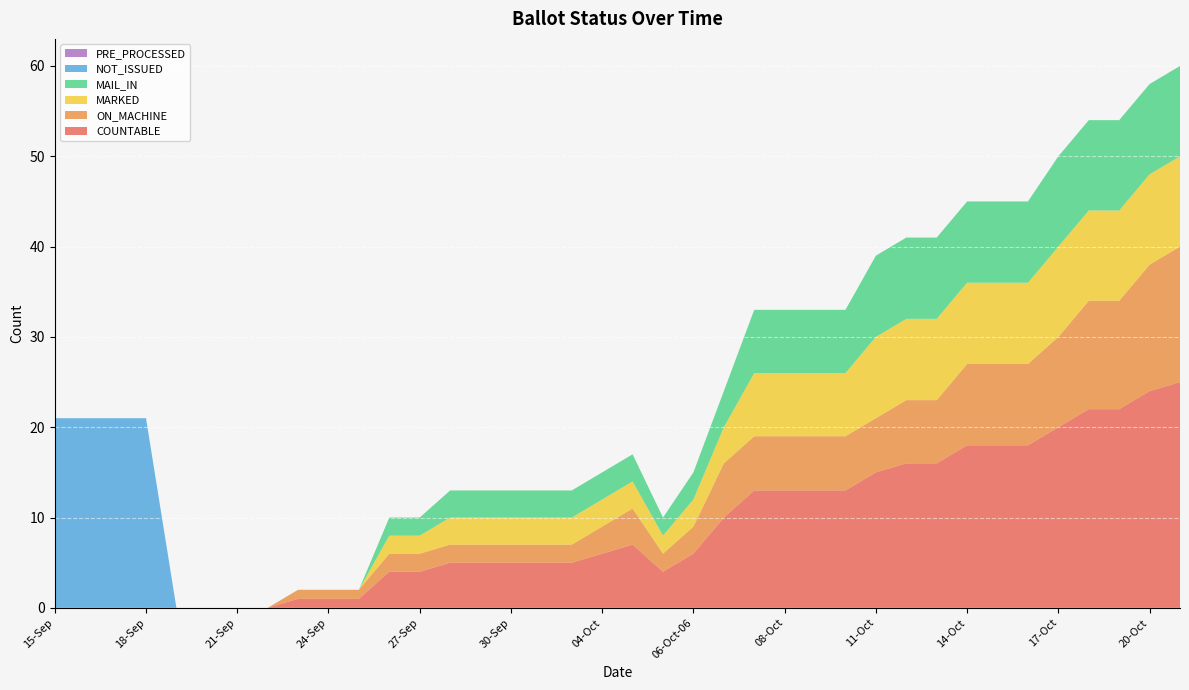

Reading left to right, transcribe all the data shown in this chart.

COUNTABLE: 15-Sep=0	16-Sep=0	17-Sep=0	18-Sep=0	19-Sep=0	20-Sep=0	21-Sep=0	22-Sep=0	23-Sep=1	24-Sep=1	25-Sep=1	26-Sep=4	27-Sep=4	28-Sep=5	29-Sep=5	30-Sep=5	02-Oct=5	03-Oct=5	04-Oct=6	05-Oct-14=7	05-Oct-22=4	06-Oct-06=6	06-Oct-14=10	07-Oct=13	08-Oct=13	09-Oct=13	10-Oct=13	11-Oct=15	12-Oct=16	13-Oct=16	14-Oct=18	15-Oct=18	16-Oct=18	17-Oct=20	18-Oct=22	19-Oct=22	20-Oct=24	21-Oct=25
ON_MACHINE: 15-Sep=0	16-Sep=0	17-Sep=0	18-Sep=0	19-Sep=0	20-Sep=0	21-Sep=0	22-Sep=0	23-Sep=1	24-Sep=1	25-Sep=1	26-Sep=2	27-Sep=2	28-Sep=2	29-Sep=2	30-Sep=2	02-Oct=2	03-Oct=2	04-Oct=3	05-Oct-14=4	05-Oct-22=2	06-Oct-06=3	06-Oct-14=6	07-Oct=6	08-Oct=6	09-Oct=6	10-Oct=6	11-Oct=6	12-Oct=7	13-Oct=7	14-Oct=9	15-Oct=9	16-Oct=9	17-Oct=10	18-Oct=12	19-Oct=12	20-Oct=14	21-Oct=15
MARKED: 15-Sep=0	16-Sep=0	17-Sep=0	18-Sep=0	19-Sep=0	20-Sep=0	21-Sep=0	22-Sep=0	23-Sep=0	24-Sep=0	25-Sep=0	26-Sep=2	27-Sep=2	28-Sep=3	29-Sep=3	30-Sep=3	02-Oct=3	03-Oct=3	04-Oct=3	05-Oct-14=3	05-Oct-22=2	06-Oct-06=3	06-Oct-14=4	07-Oct=7	08-Oct=7	09-Oct=7	10-Oct=7	11-Oct=9	12-Oct=9	13-Oct=9	14-Oct=9	15-Oct=9	16-Oct=9	17-Oct=10	18-Oct=10	19-Oct=10	20-Oct=10	21-Oct=10
MAIL_IN: 15-Sep=0	16-Sep=0	17-Sep=0	18-Sep=0	19-Sep=0	20-Sep=0	21-Sep=0	22-Sep=0	23-Sep=0	24-Sep=0	25-Sep=0	26-Sep=2	27-Sep=2	28-Sep=3	29-Sep=3	30-Sep=3	02-Oct=3	03-Oct=3	04-Oct=3	05-Oct-14=3	05-Oct-22=2	06-Oct-06=3	06-Oct-14=4	07-Oct=7	08-Oct=7	09-Oct=7	10-Oct=7	11-Oct=9	12-Oct=9	13-Oct=9	14-Oct=9	15-Oct=9	16-Oct=9	17-Oct=10	18-Oct=10	19-Oct=10	20-Oct=10	21-Oct=10
NOT_ISSUED: 15-Sep=21	16-Sep=21	17-Sep=21	18-Sep=21	19-Sep=0	20-Sep=0	21-Sep=0	22-Sep=0	23-Sep=0	24-Sep=0	25-Sep=0	26-Sep=0	27-Sep=0	28-Sep=0	29-Sep=0	30-Sep=0	02-Oct=0	03-Oct=0	04-Oct=0	05-Oct-14=0	05-Oct-22=0	06-Oct-06=0	06-Oct-14=0	07-Oct=0	08-Oct=0	09-Oct=0	10-Oct=0	11-Oct=0	12-Oct=0	13-Oct=0	14-Oct=0	15-Oct=0	16-Oct=0	17-Oct=0	18-Oct=0	19-Oct=0	20-Oct=0	21-Oct=0
PRE_PROCESSED: 15-Sep=0	16-Sep=0	17-Sep=0	18-Sep=0	19-Sep=0	20-Sep=0	21-Sep=0	22-Sep=0	23-Sep=0	24-Sep=0	25-Sep=0	26-Sep=0	27-Sep=0	28-Sep=0	29-Sep=0	30-Sep=0	02-Oct=0	03-Oct=0	04-Oct=0	05-Oct-14=0	05-Oct-22=0	06-Oct-06=0	06-Oct-14=0	07-Oct=0	08-Oct=0	09-Oct=0	10-Oct=0	11-Oct=0	12-Oct=0	13-Oct=0	14-Oct=0	15-Oct=0	16-Oct=0	17-Oct=0	18-Oct=0	19-Oct=0	20-Oct=0	21-Oct=0